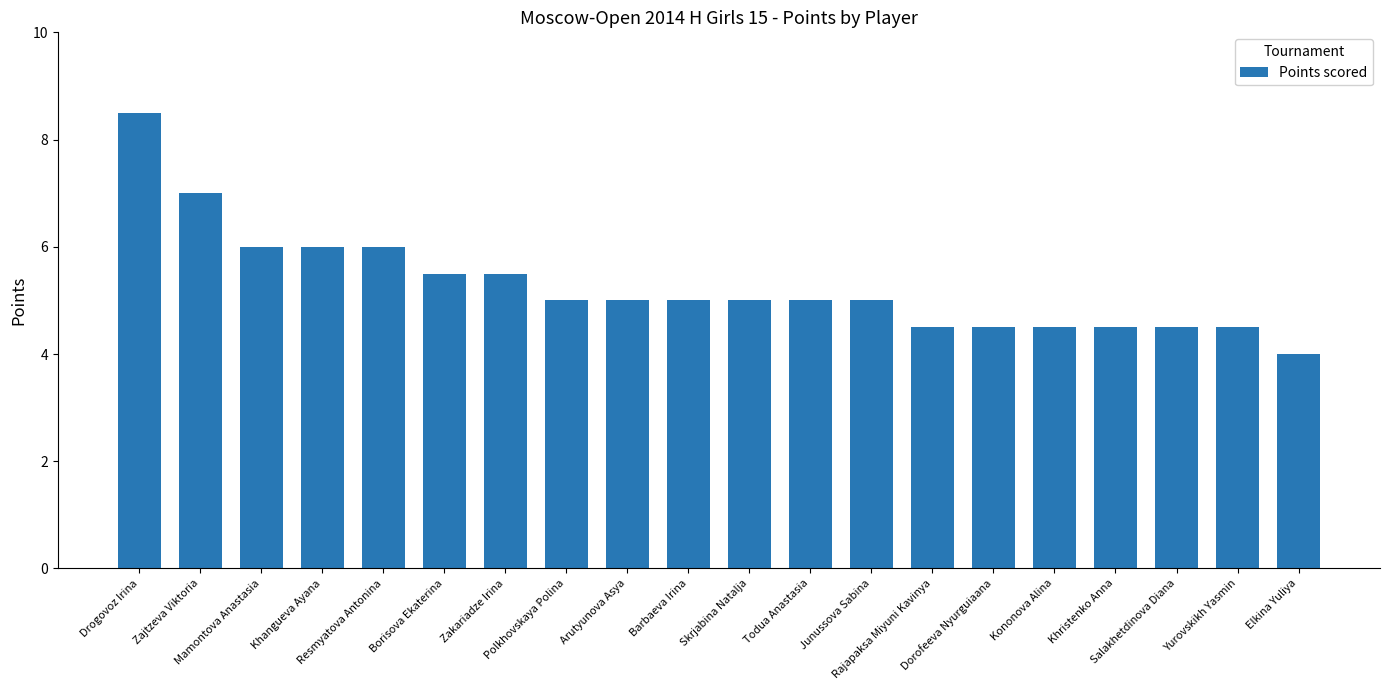

What is the approximate value at Rajapaksa Miyuni Kavinya?

4.5